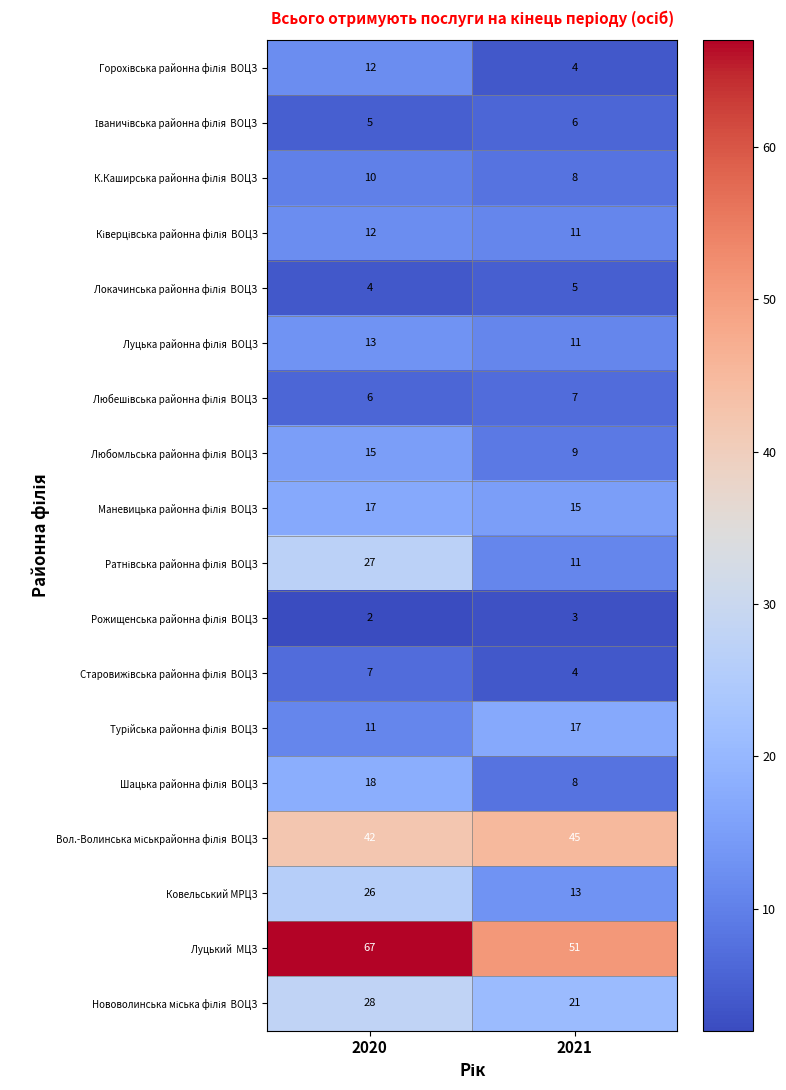

Which category has the highest value across all series?

2020